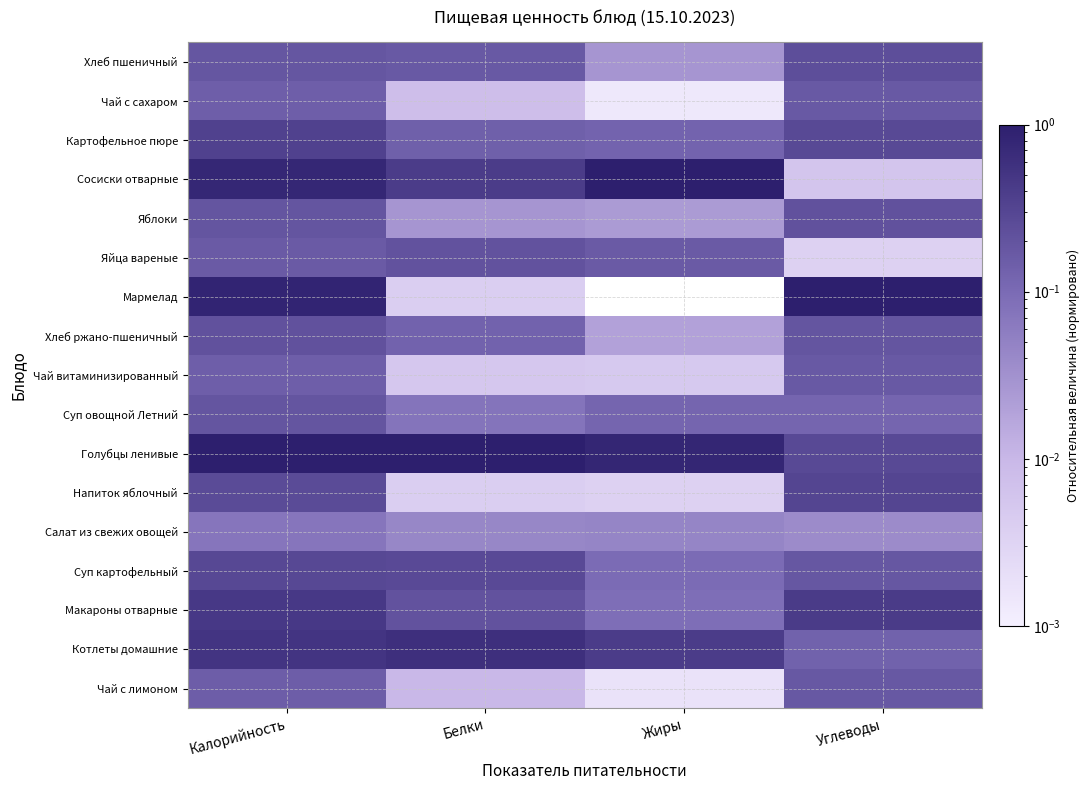

What is the difference between the highest and lowest values at Калорийность?

0.9